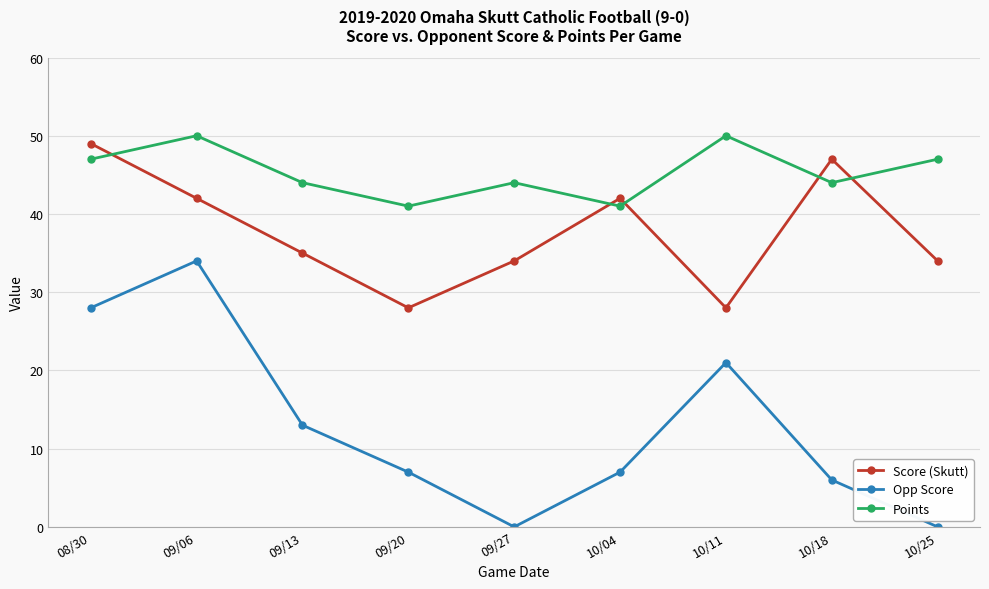

At 09/27, list the series in order from smallest to largest.

Opp Score, Score (Skutt), Points